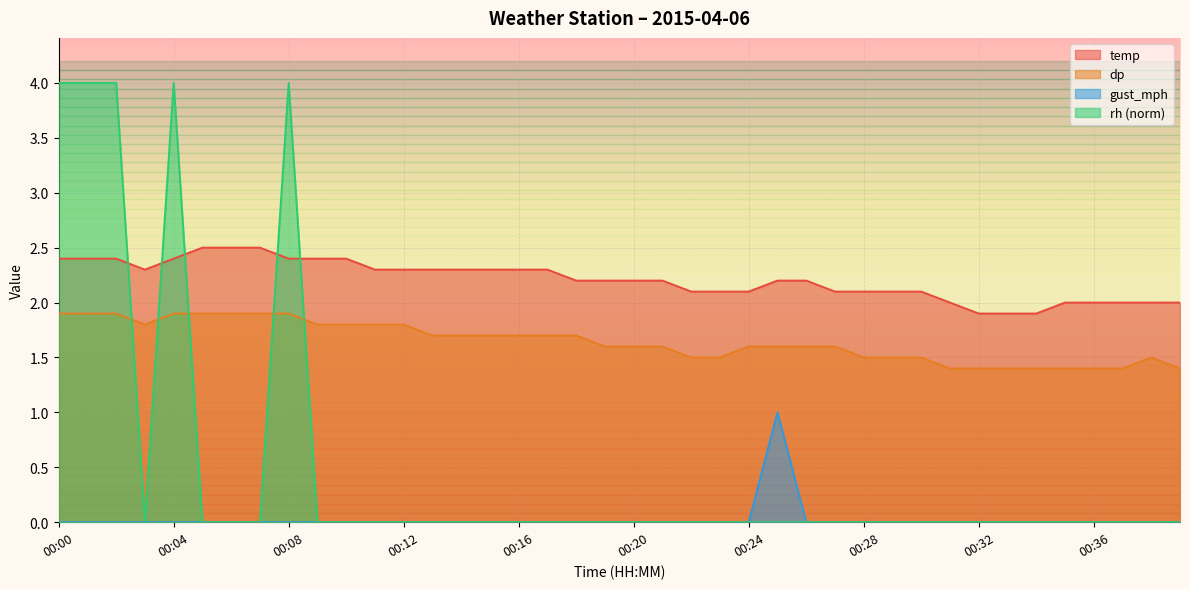

Count the rh values in the range 0 to 1.

35